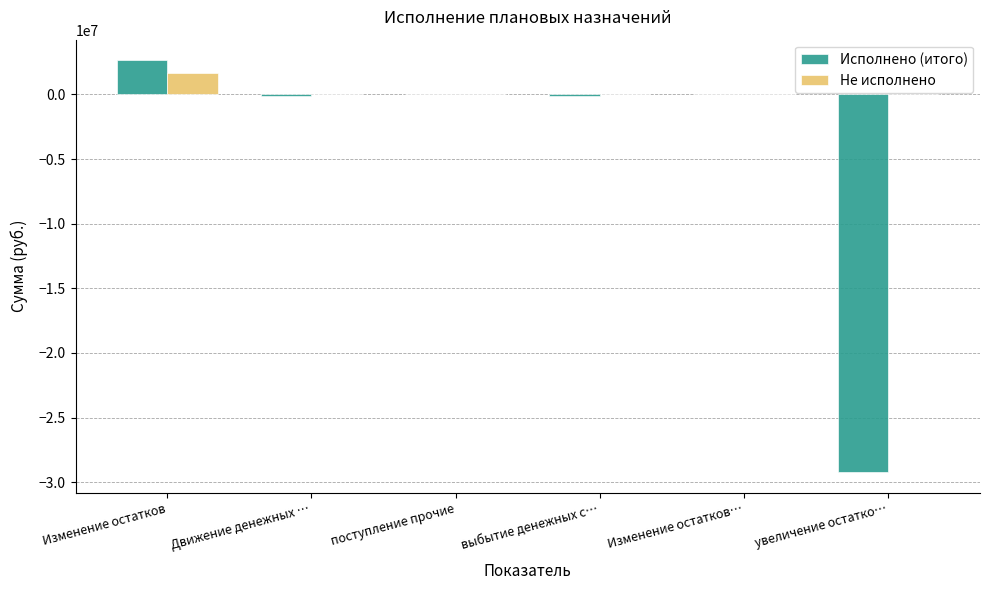

Read the Не исполнено value at Изменение остатков.

1640956.3